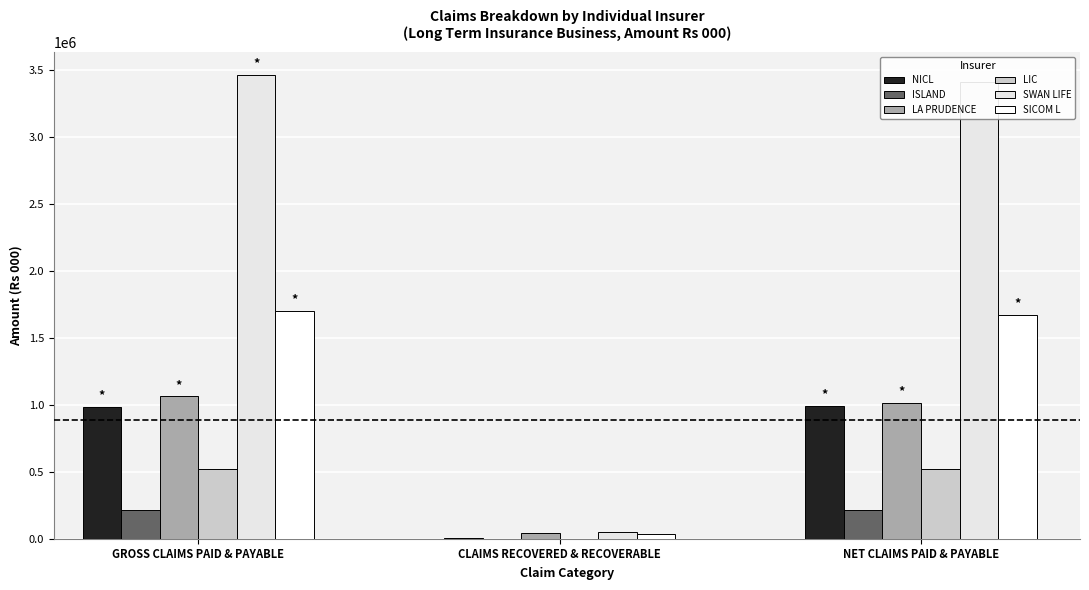

How many data points does each series have?

3